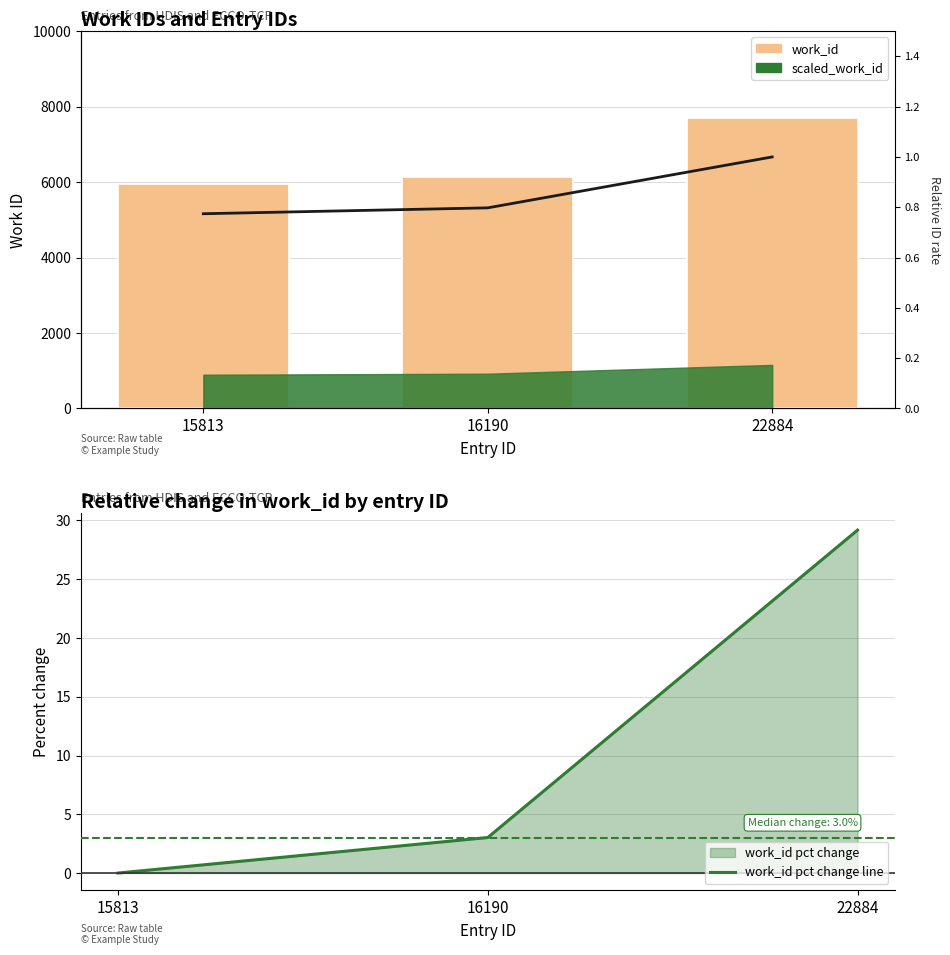

True or false: work_id pct change line has a value of 13.7 at 22884.

False